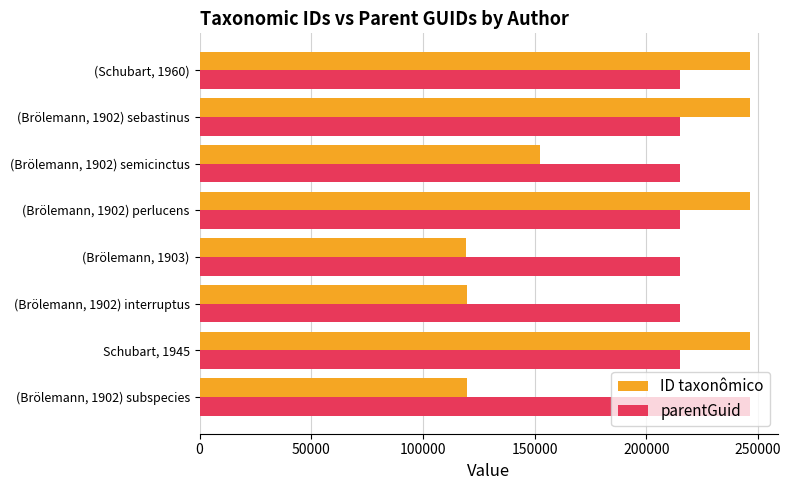

What is the greatest value displayed?

246382